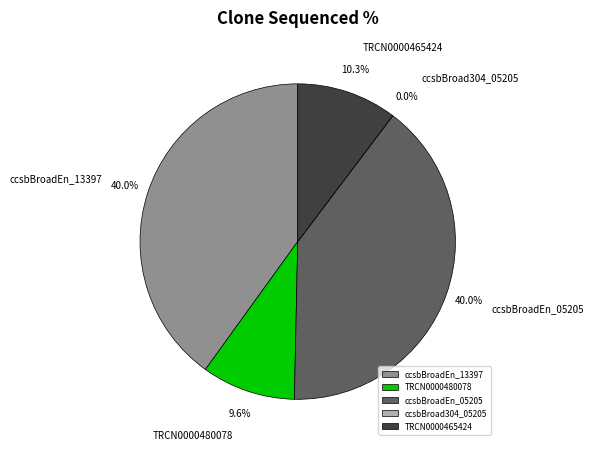

What is the largest slice in the pie chart?

ccsbBroadEn_13397